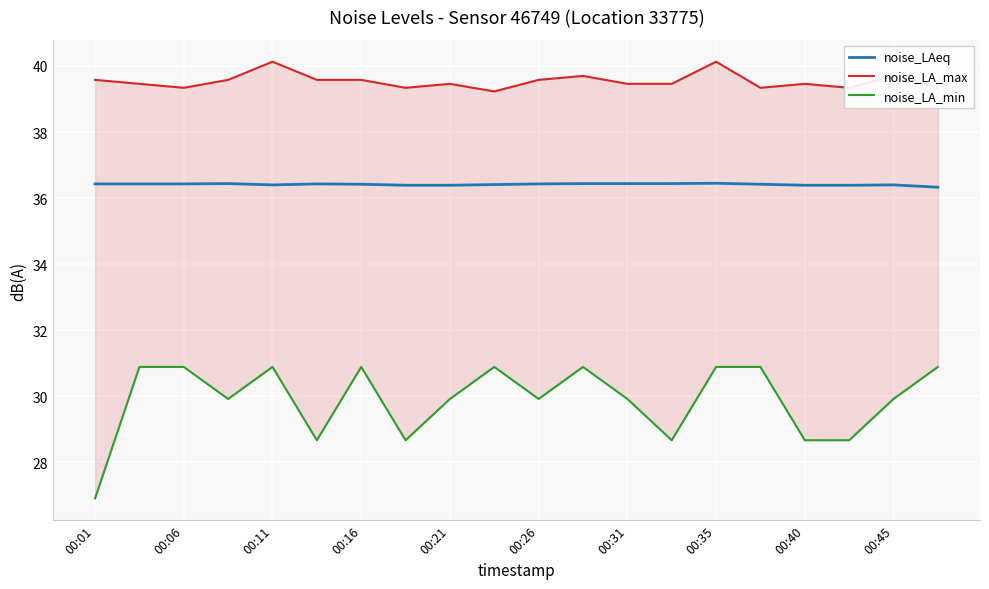

The noise_LAeq series shows 22.8 at 00:21. True or false?

False